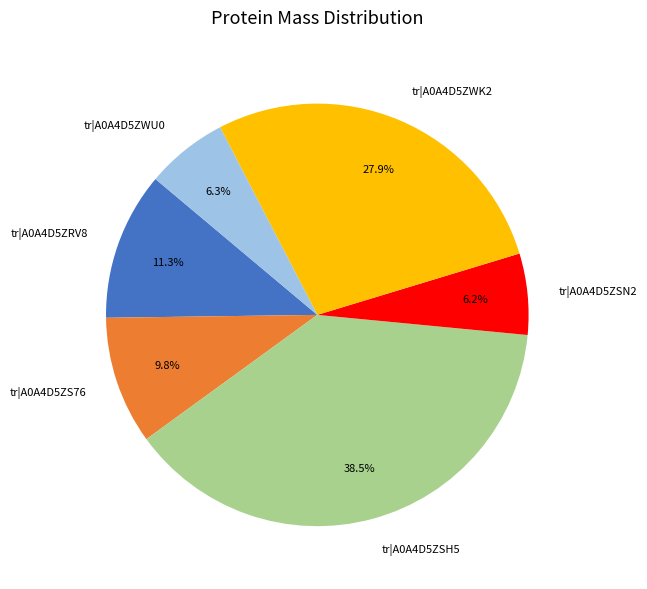

What percentage do tr|A0A4D5ZSN2 and tr|A0A4D5ZWK2 together represent?

34.1%